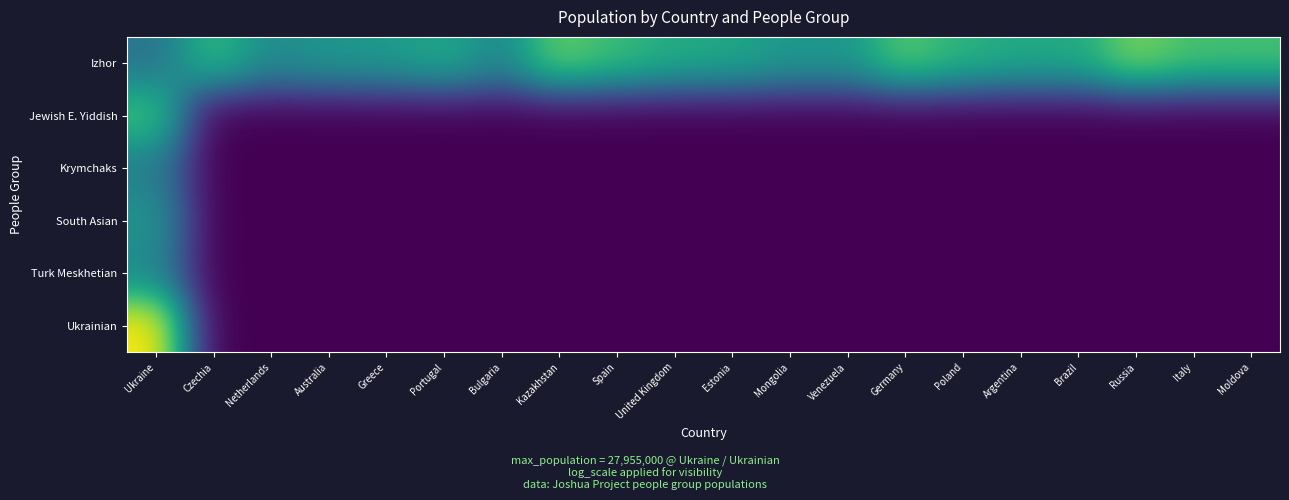

Rank the series at Netherlands from lowest to highest value.

Jewish E. Yiddish, Krymchaks, South Asian, Turk Meskhetian, Ukrainian, Izhor